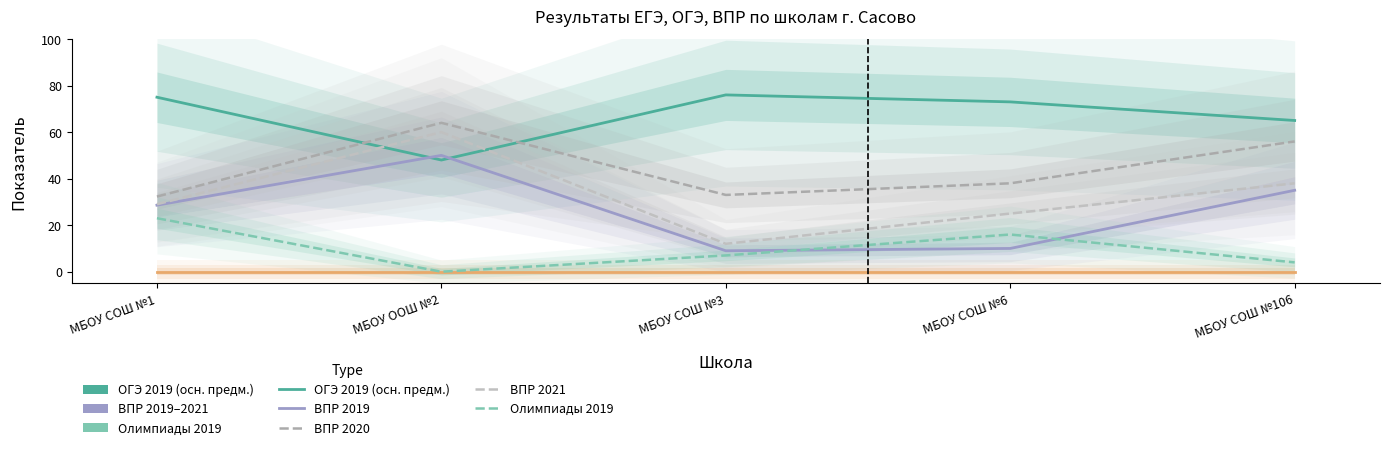

How many lines are shown in the chart?

6